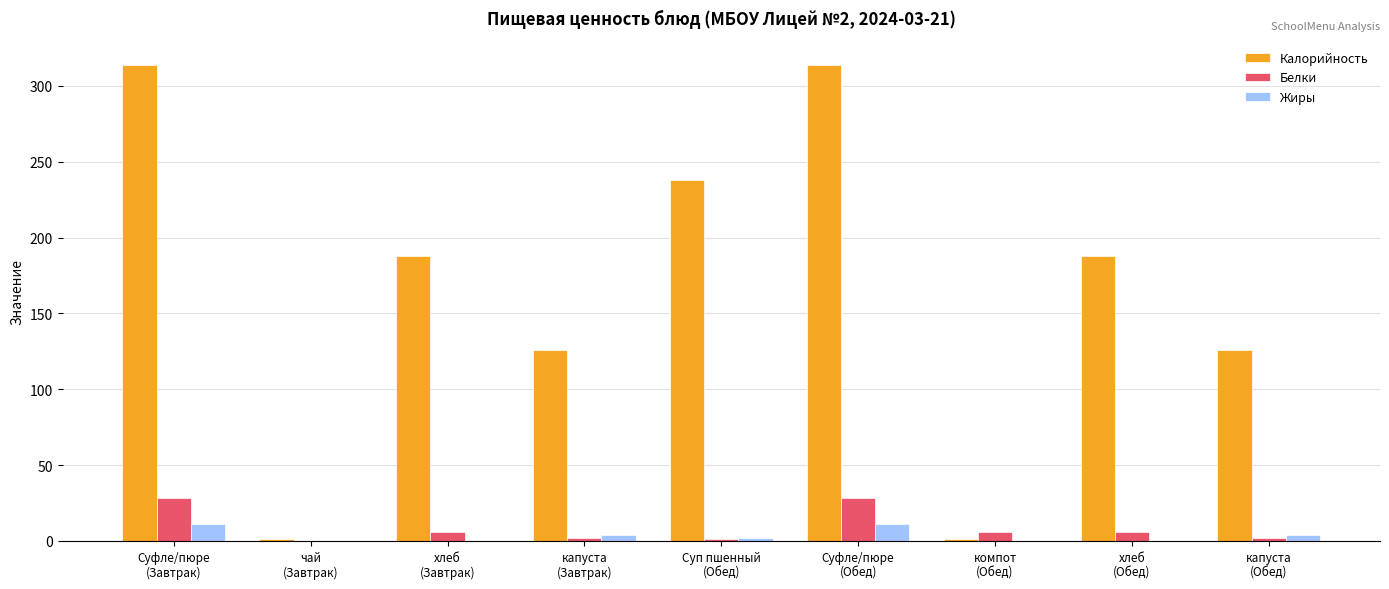

The value of Белки at чай
(Завтрак) is 16. True or false?

False